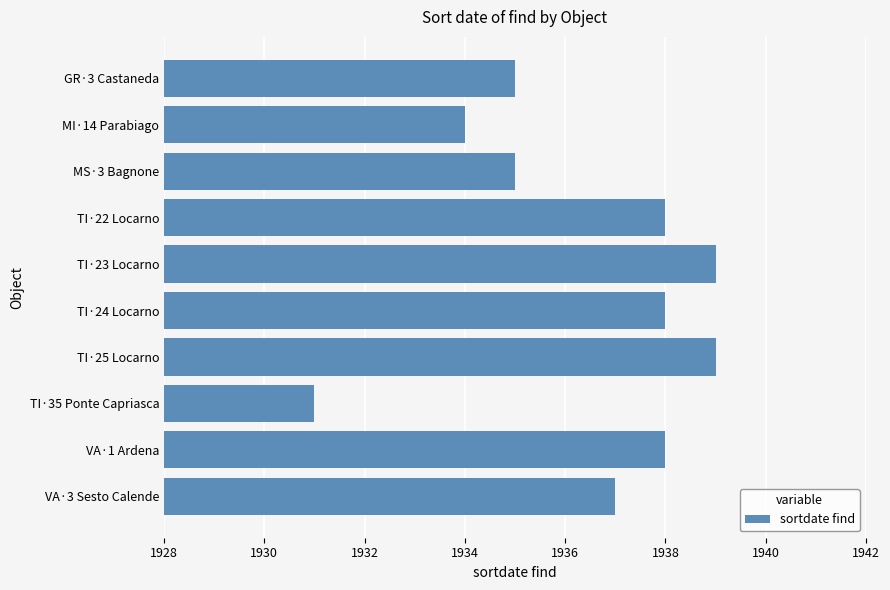

Count the number of categories in the chart.

10